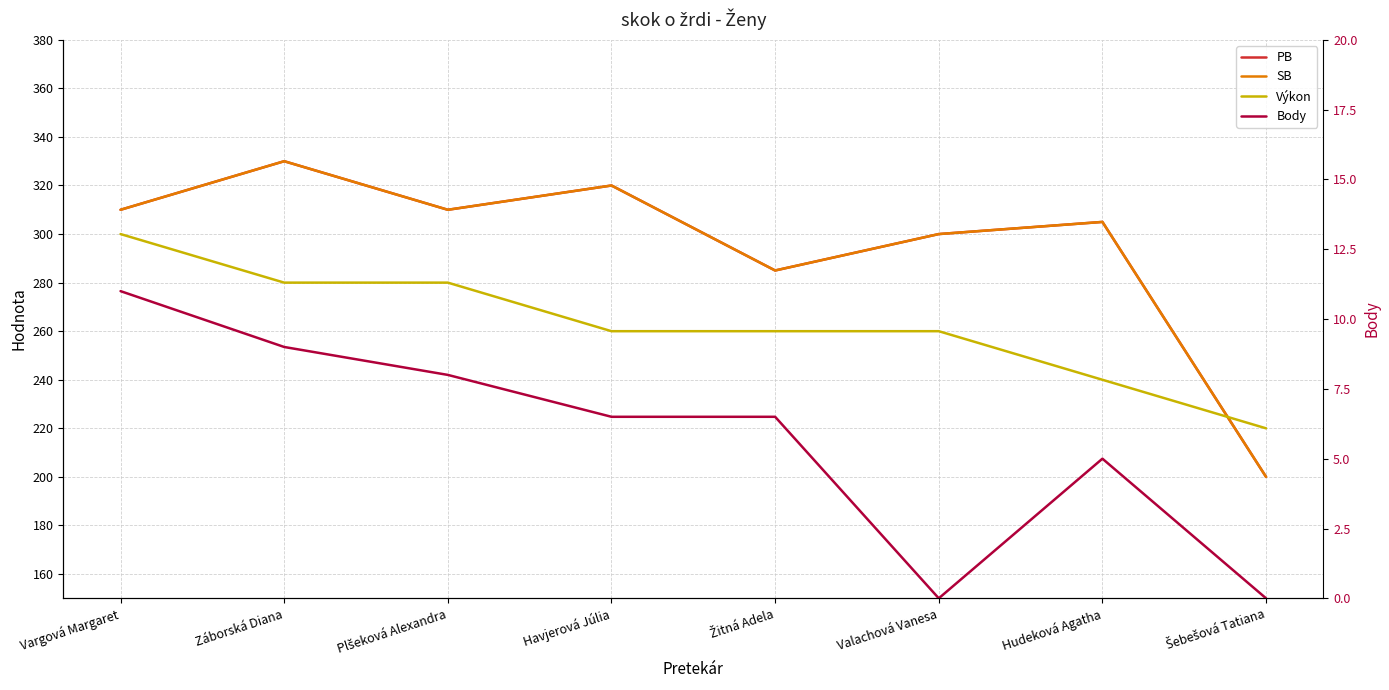

True or false: Body and PB cross at least once.

False